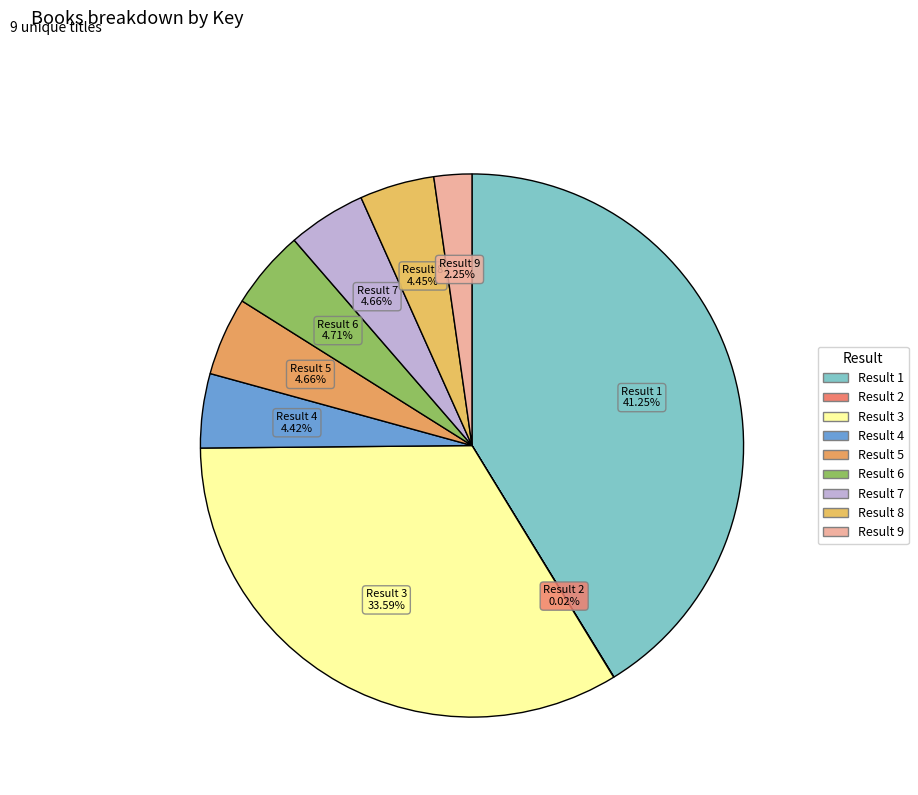

To the nearest percent, what is the difference between the largest and smallest slice percentages?

41%